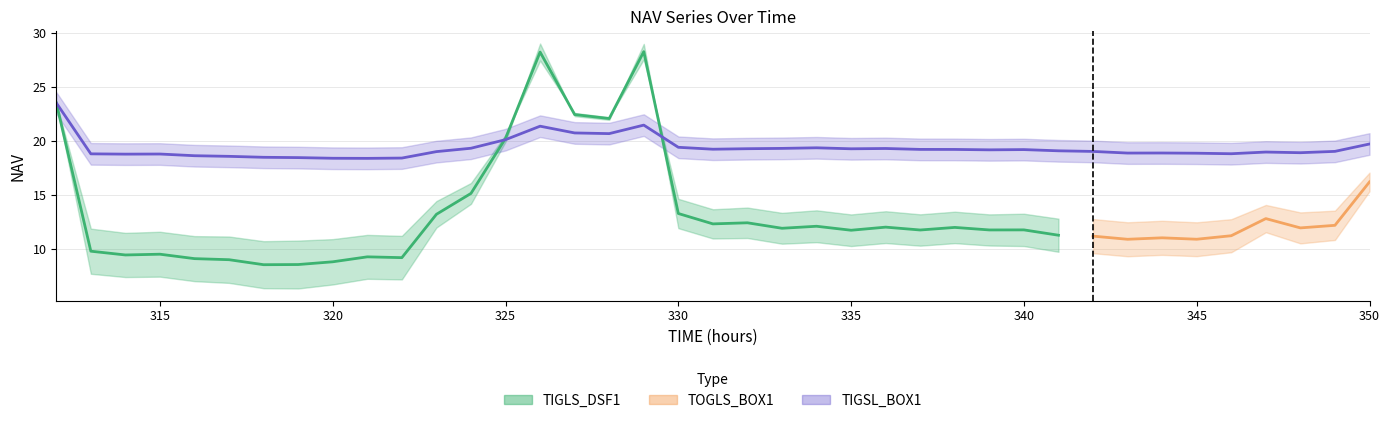

At which category is the sum across all series the highest?

17